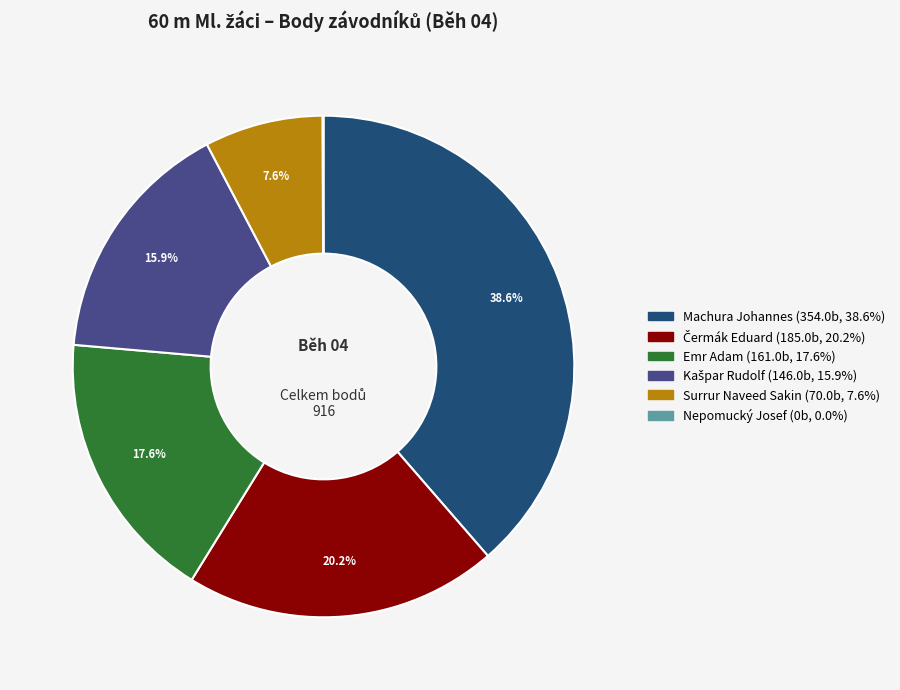

To the nearest percent, what portion does Emr Adam represent?

18%